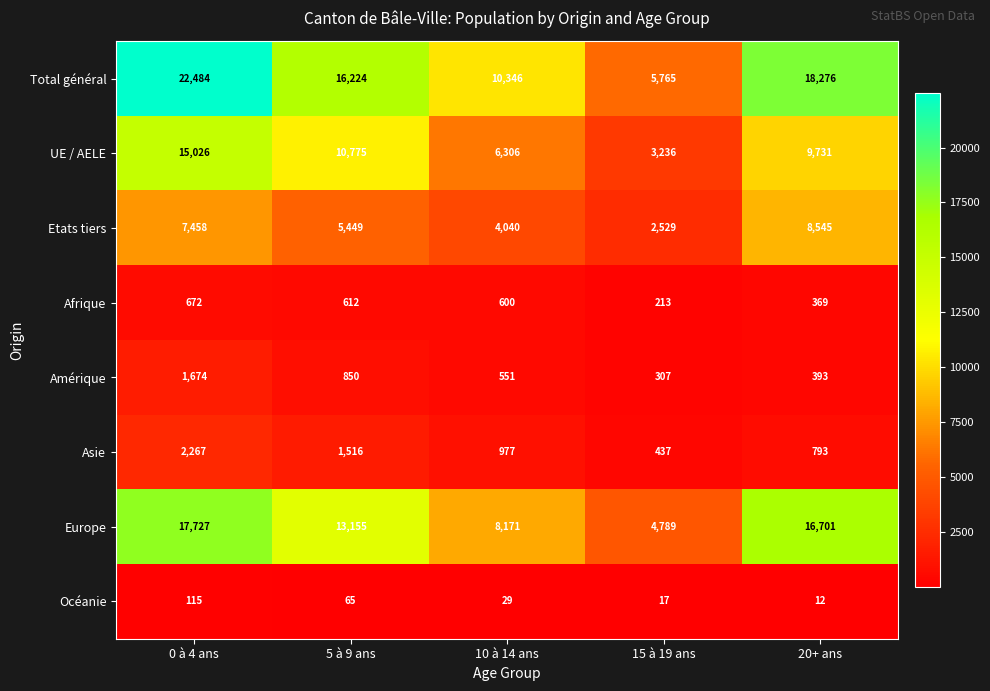

At 20+ ans, list the series in order from smallest to largest.

Océanie, Afrique, Amérique, Asie, Etats tiers, UE / AELE, Europe, Total général